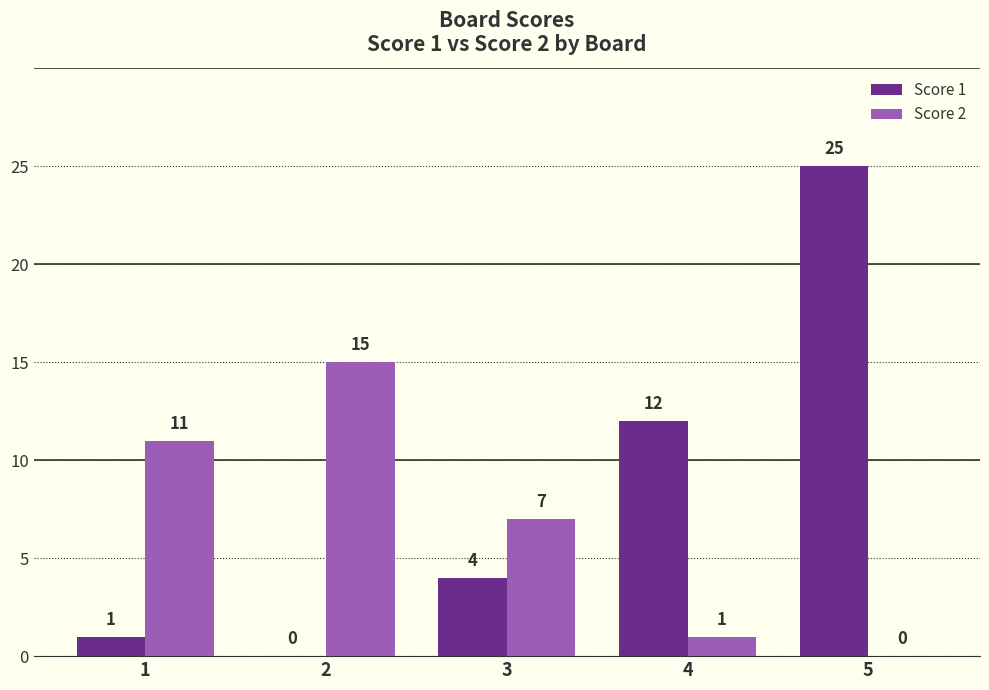

Reading right to left, transcribe all the data shown in this chart.

Score 1: 5=25	4=12	3=4	2=0	1=1
Score 2: 5=0	4=1	3=7	2=15	1=11